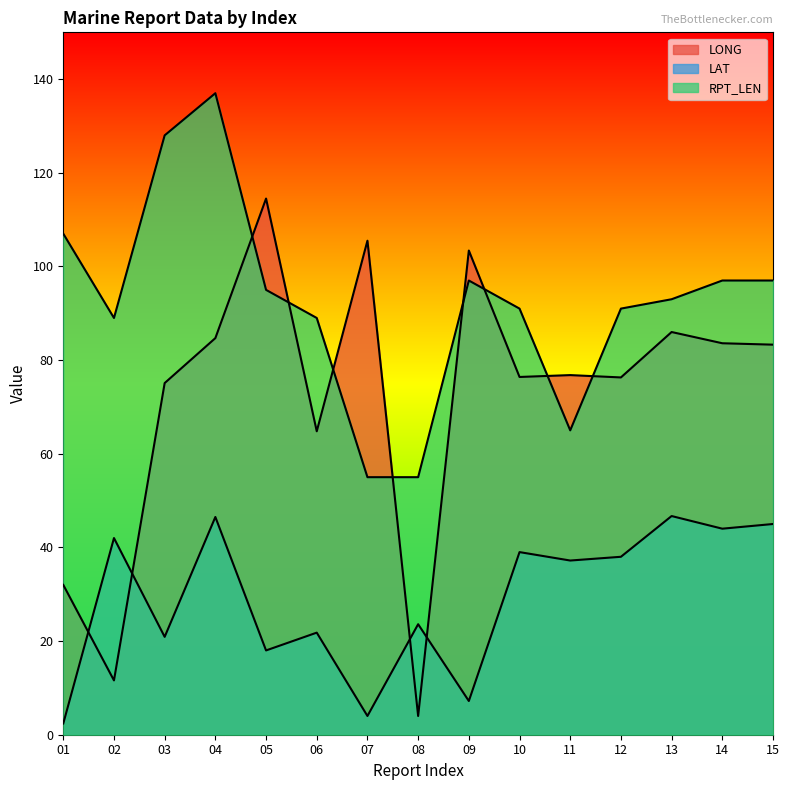

Which category has the lowest value across all series?

01